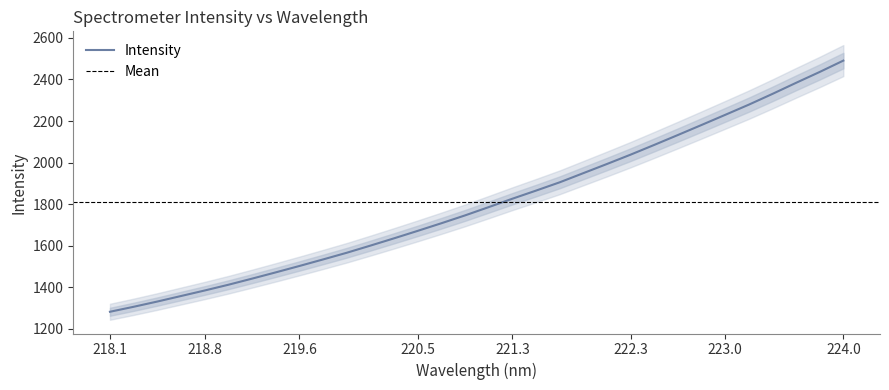

Reading right to left, list all the values displayed in this chart.

2490.5	2435.9	2383.6	2330.3	2278.6	2229.6	2180.9	2132.7	2085.1	2038.3	1993.4	1949.3	1905.2	1865.4	1826.3	1786.0	1746.2	1708.5	1671.8	1636.0	1600.9	1566.5	1534.4	1502.9	1472.2	1442.1	1412.7	1385.0	1358.5	1331.9	1306.7	1282.8